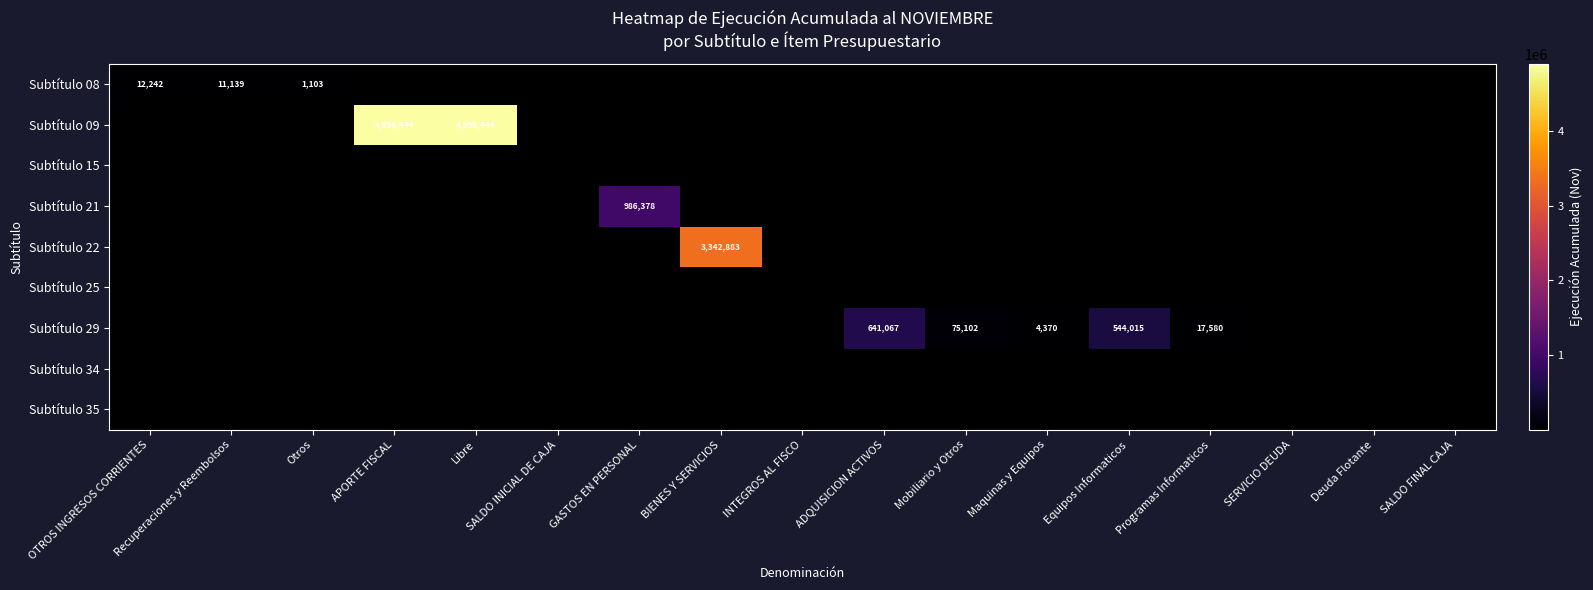

The value of Subtítulo 29 at Programas Informaticos is 7783. True or false?

False